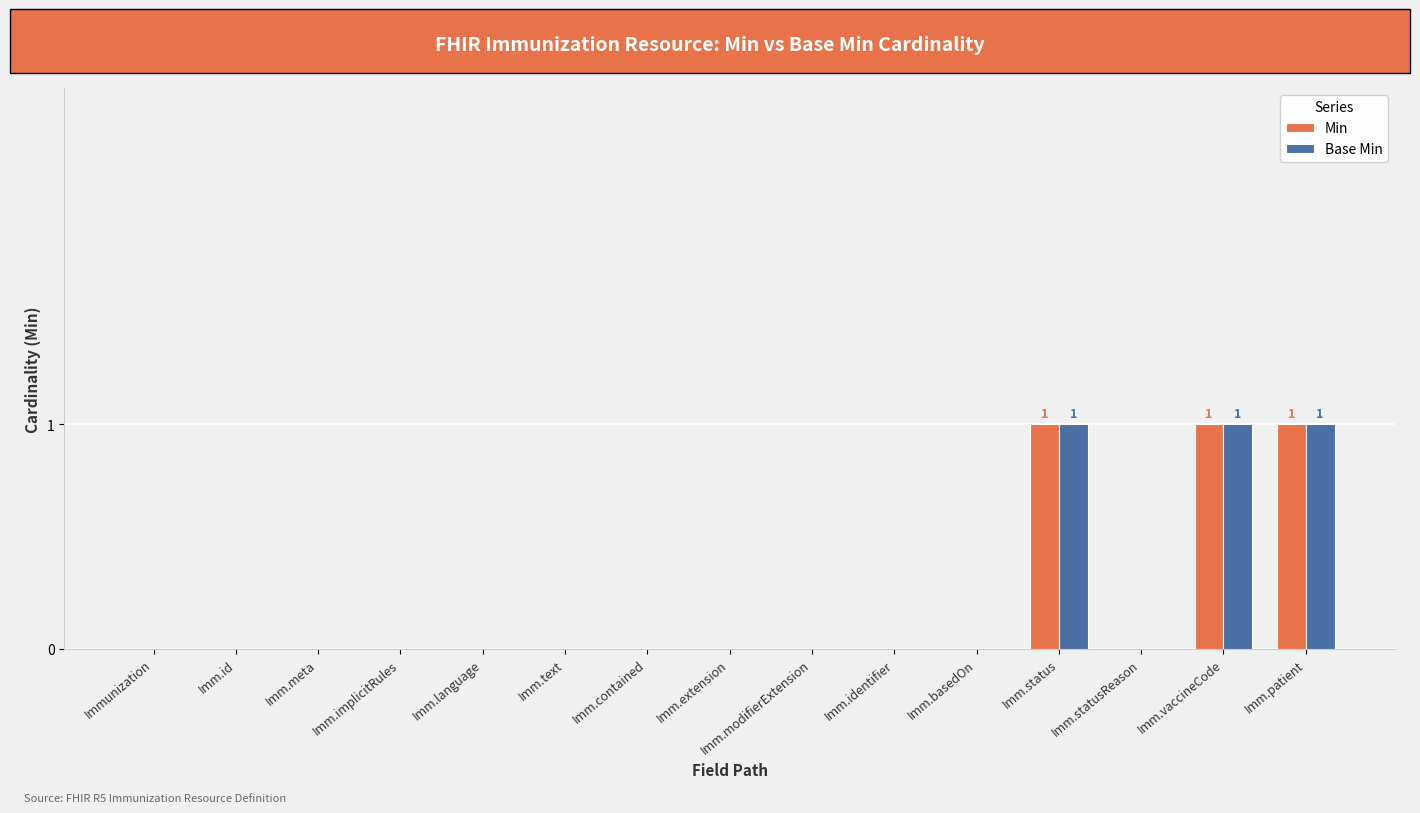

How many groups of bars are there?

15